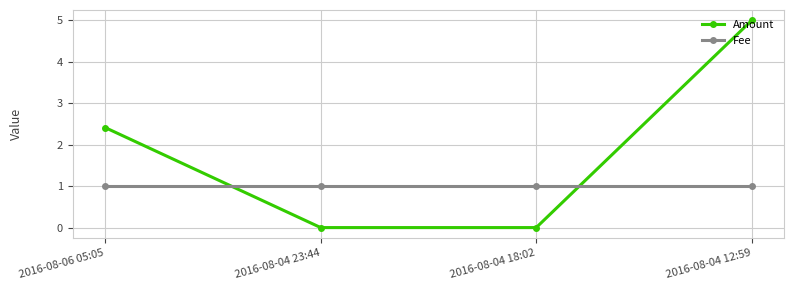

The Amount series shows 1.2 at 2016-08-06 05:05. True or false?

False